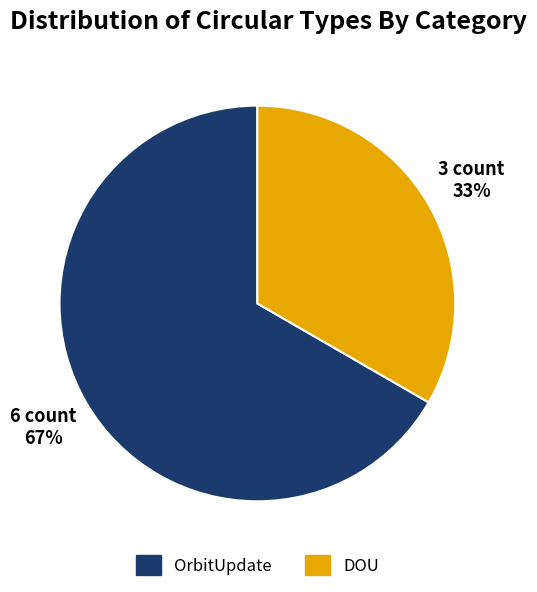

How many slices are in this pie chart?

2